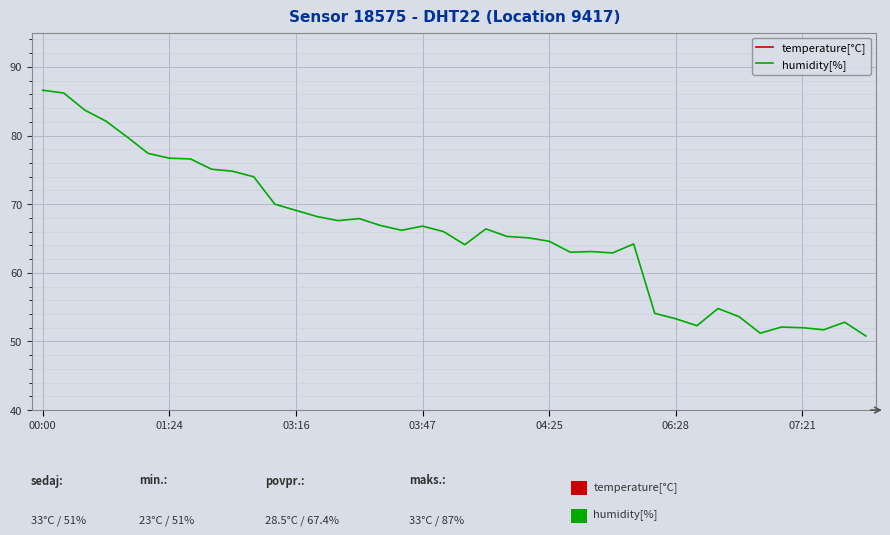

The value of humidity[%] at 04:25 is 64.6. True or false?

True